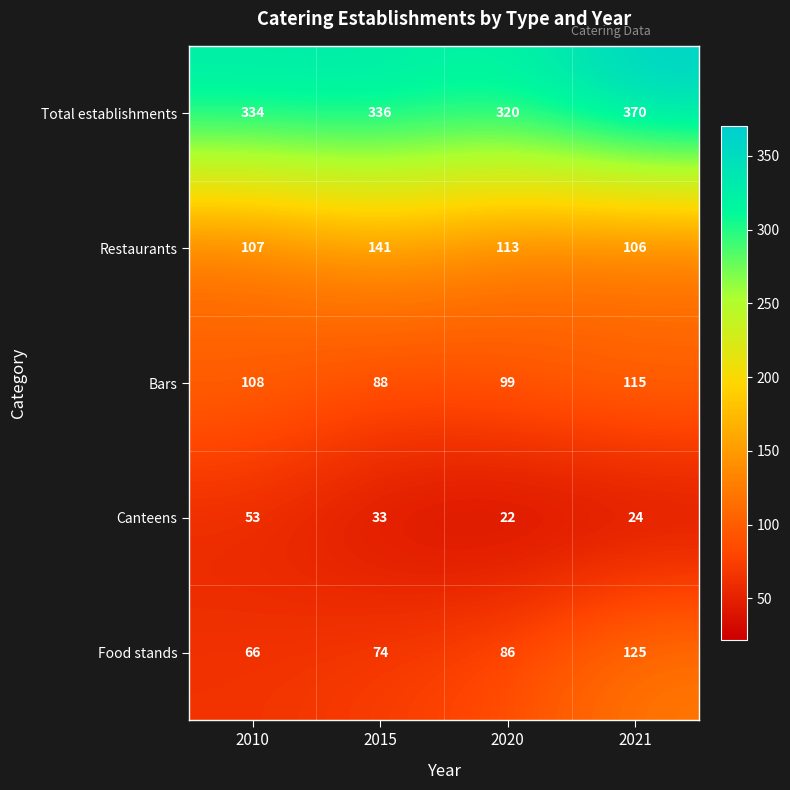

Reading left to right, what are all the values shown in this chart?

Total establishments: 334	336	320	370
Restaurants: 107	141	113	106
Bars: 108	88	99	115
Canteens: 53	33	22	24
Food stands: 66	74	86	125